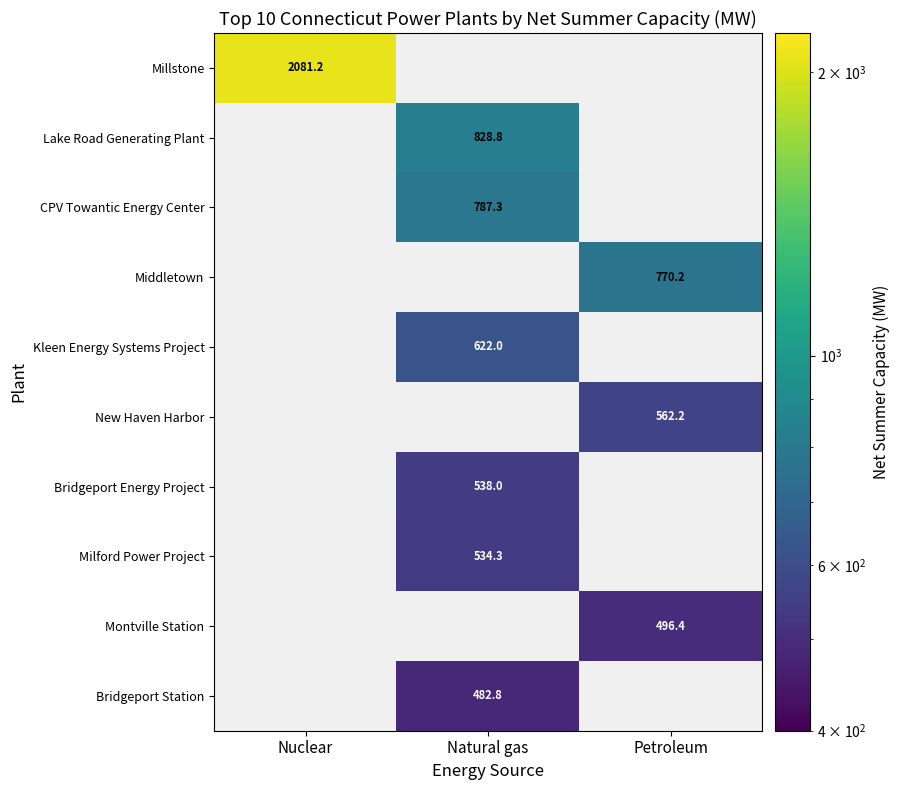

Is it true that New Haven Harbor equals 348.1 at Petroleum?

False